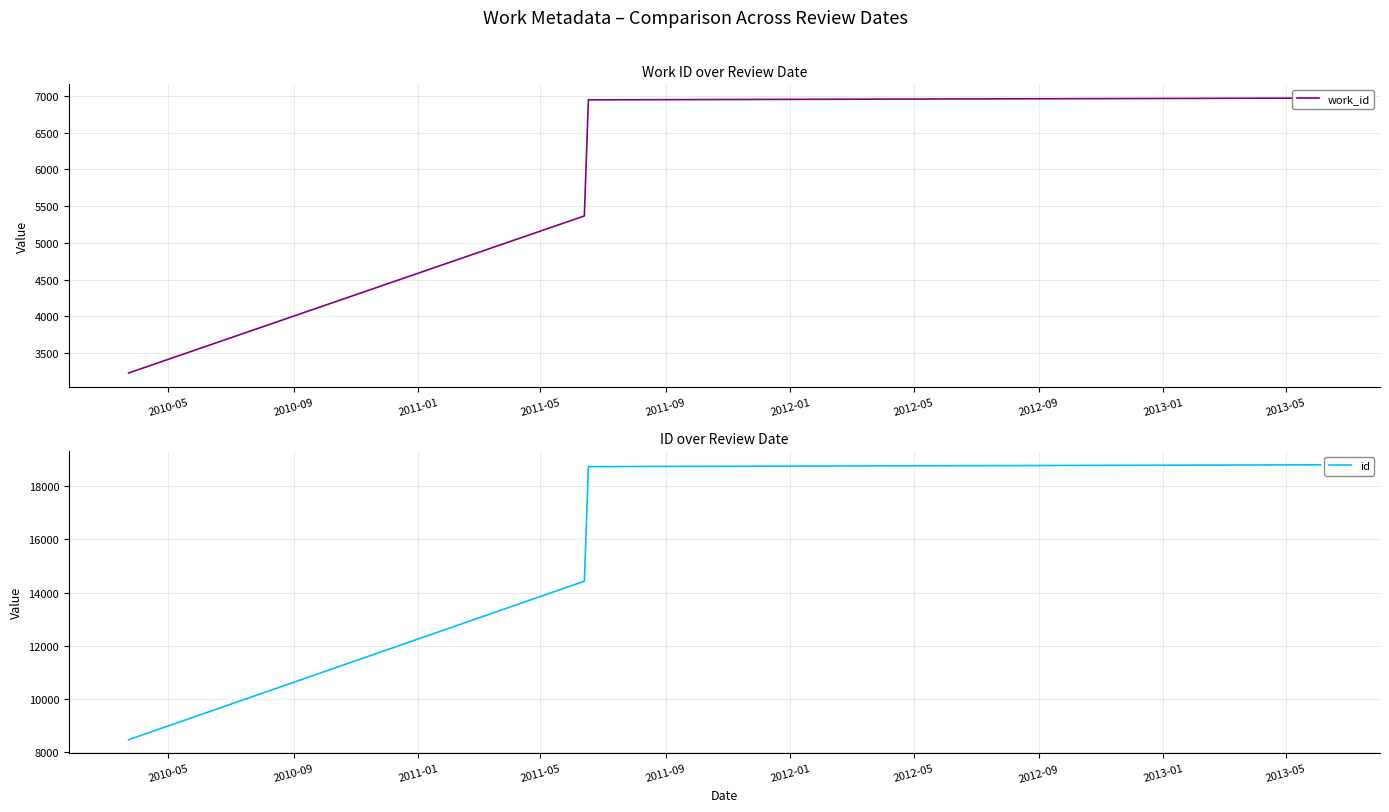

True or false: id has more than 2 interior local peaks.

False